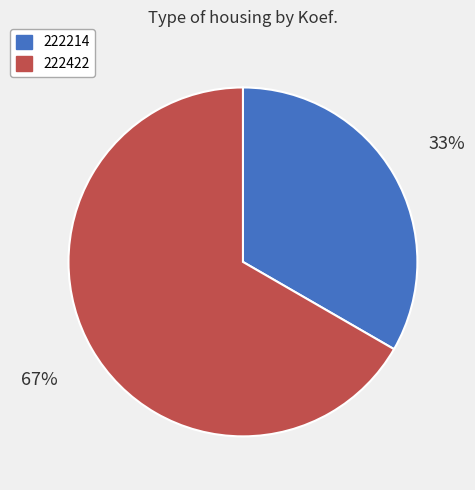

Do 222214 and 222422 together represent more than half of the pie?

Yes